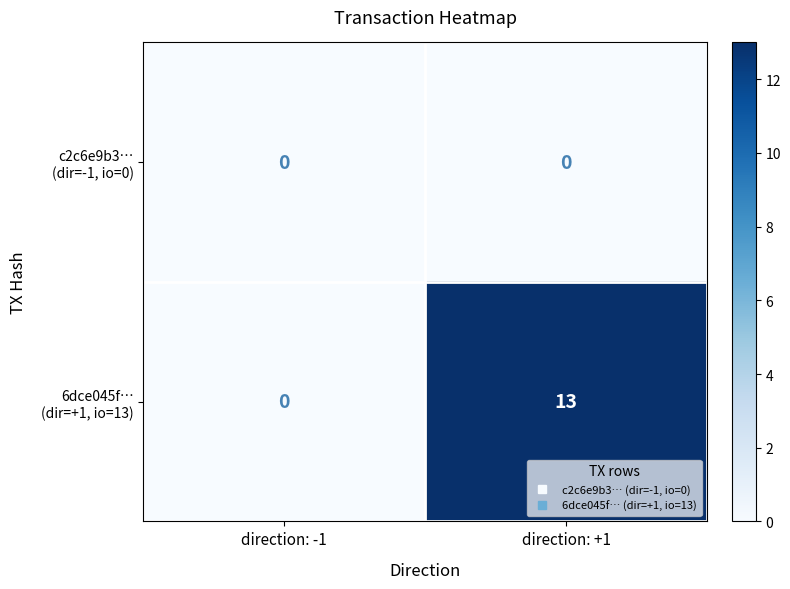

What is the spread (max minus min) of values at direction: +1?

13